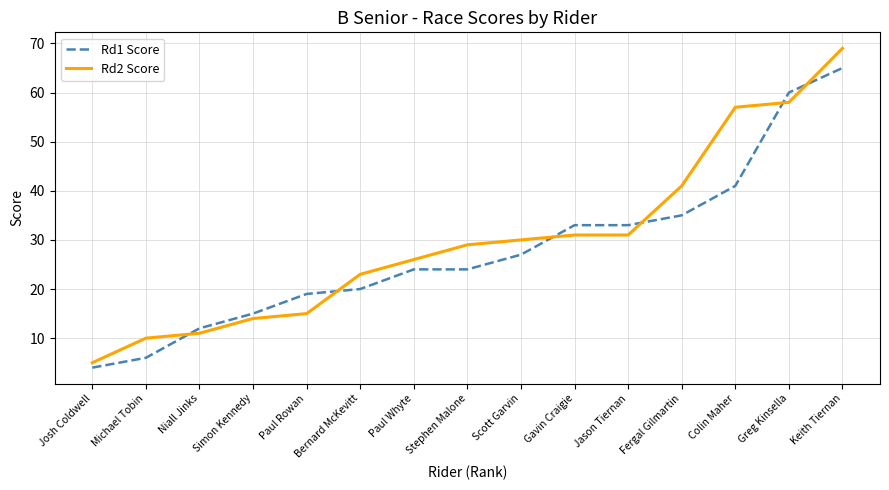

At which label is Rd2 Score closest to 37?

Fergal Gilmartin